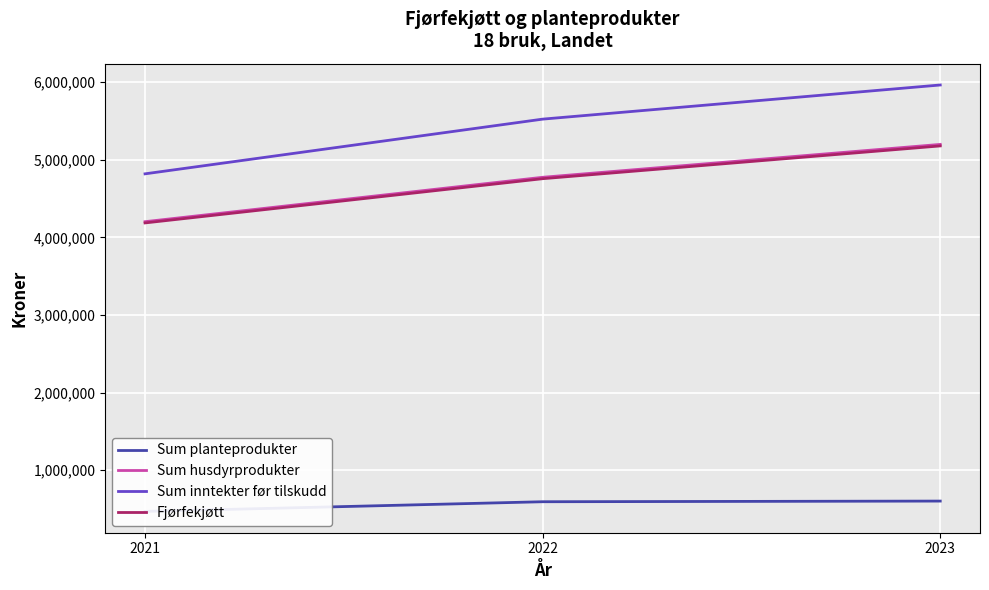

Reading left to right, transcribe all the data shown in this chart.

Sum planteprodukter: 470504	594981	603485
Sum husdyrprodukter: 4202411	4774092	5197707
Sum inntekter før tilskudd: 4818628	5523195	5963020
Fjørfekjøtt: 4186297	4756052	5178231